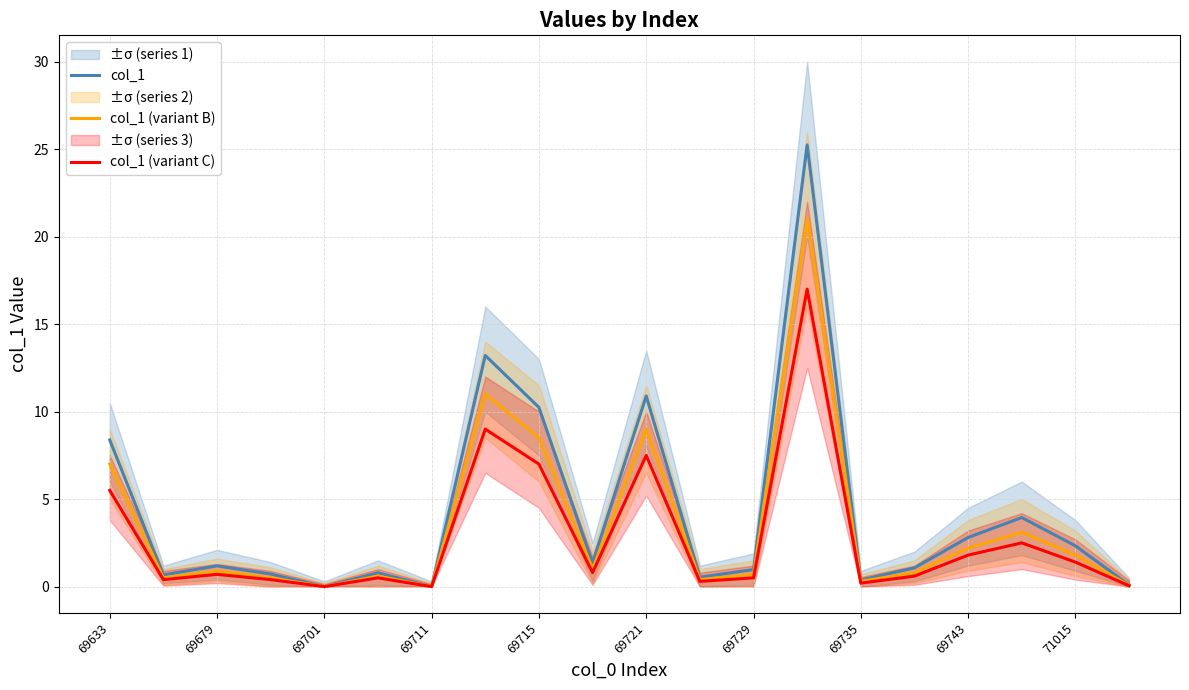

What is the value of the col_1 point at the 18th from the left?

3.9